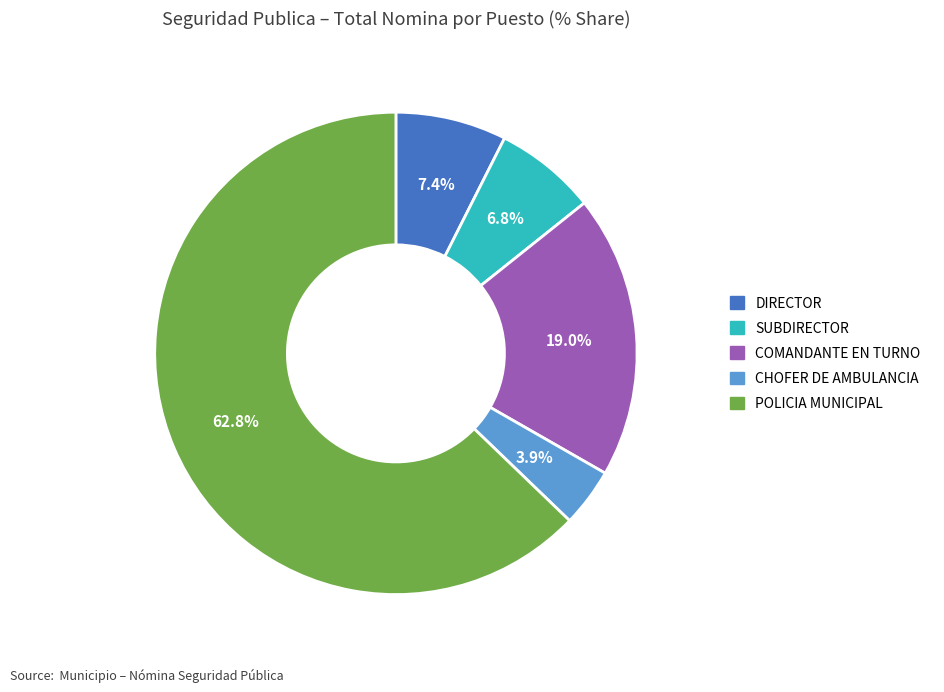

Approximately how many times larger is the value at COMANDANTE EN TURNO compared to POLICIA MUNICIPAL?

0.3